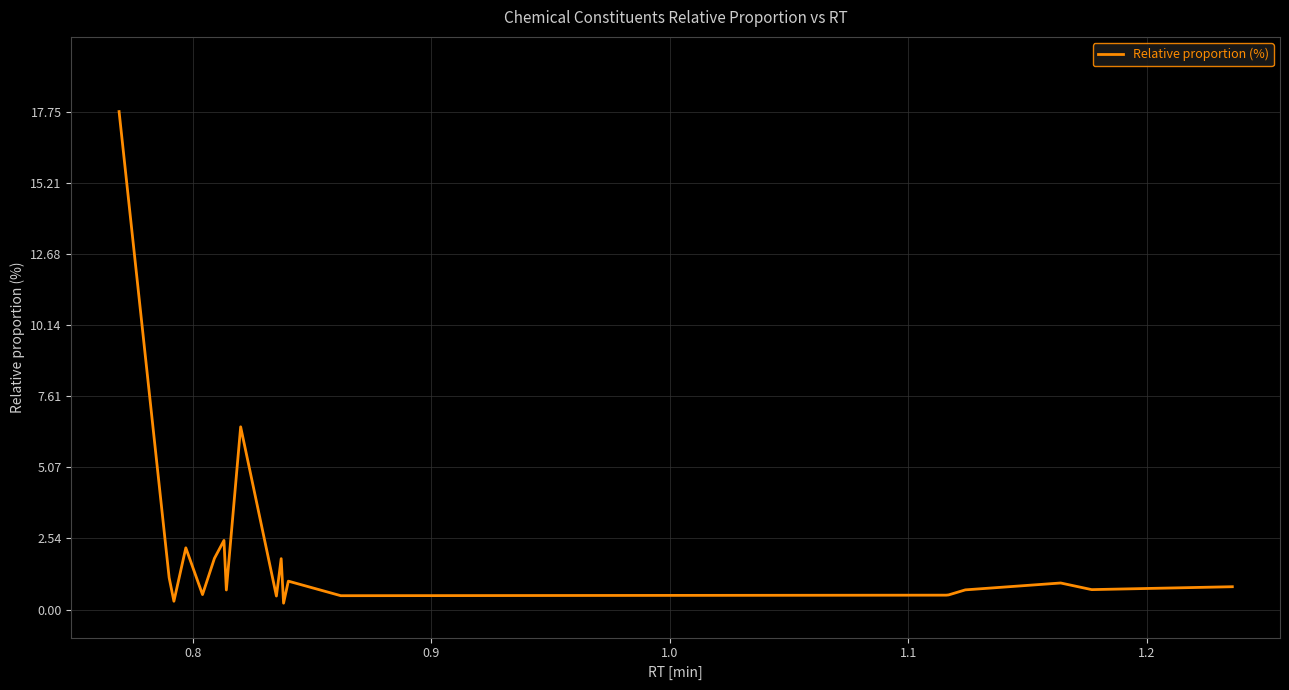

Does the chart display data point markers on the line(s)?

No